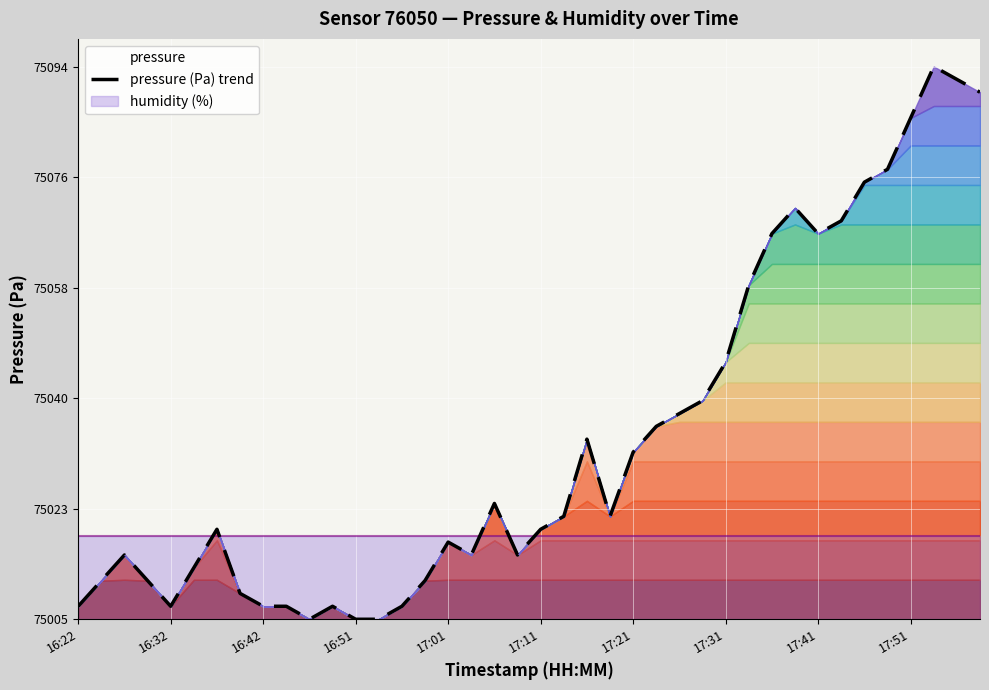

Which category has the lowest value across all series?

10